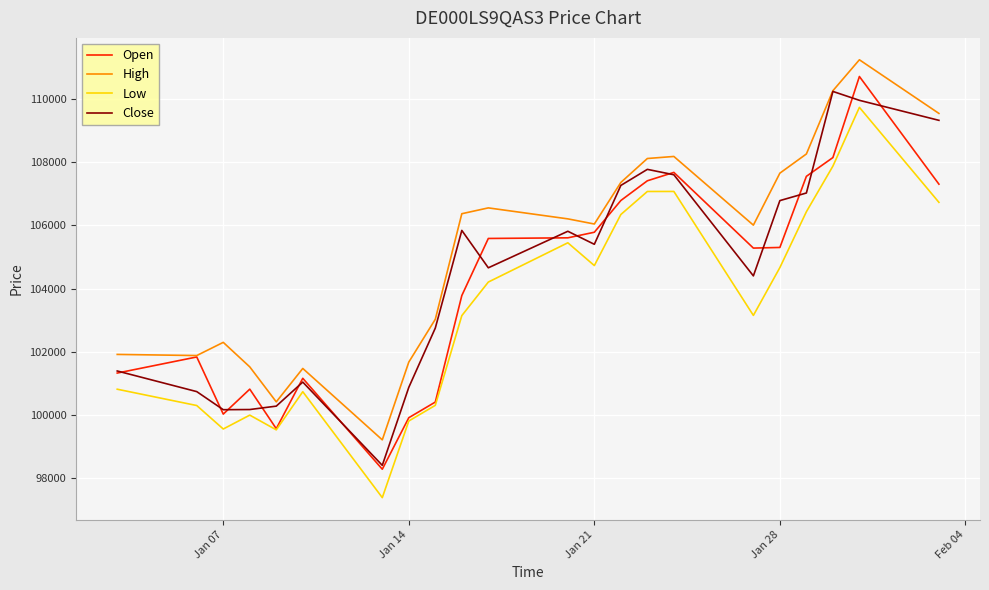

Which series has the largest total across all categories?

High